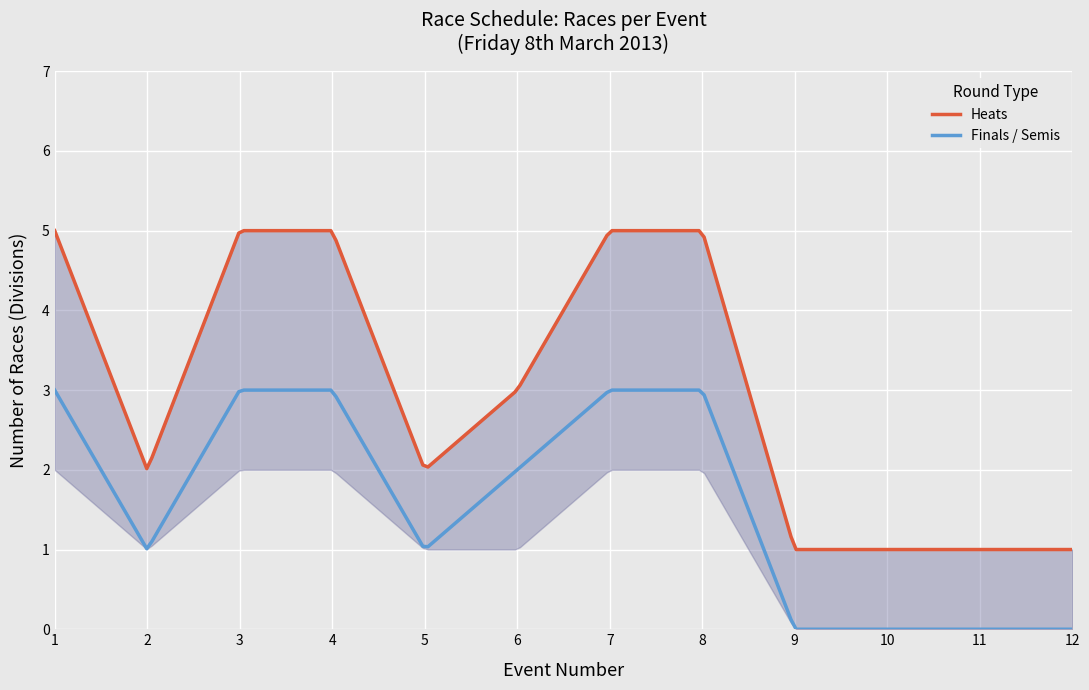

What is the highest value of the Finals / Semis series?

3.0